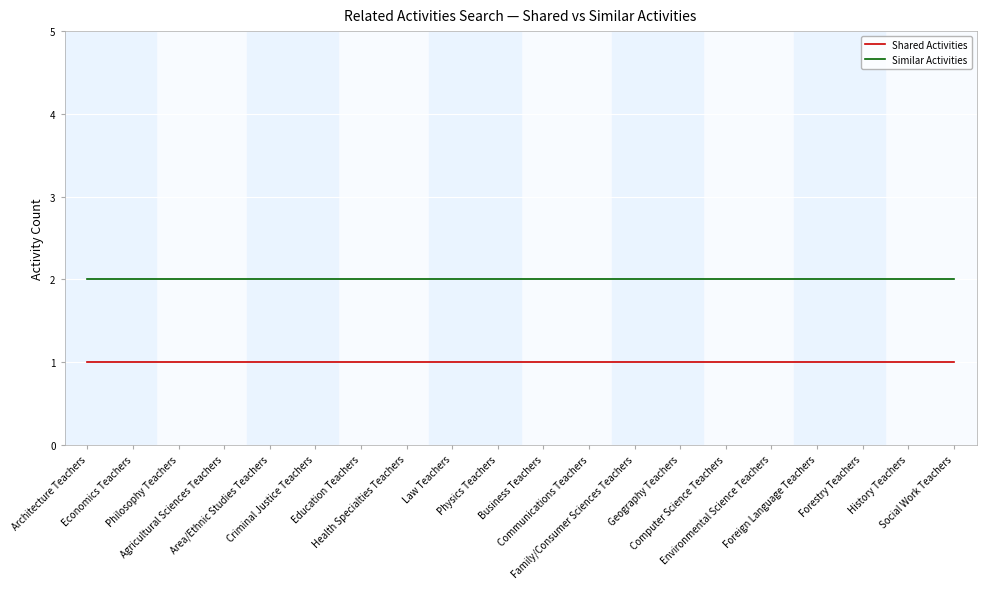

Rank the series by their maximum value, from highest to lowest.

Similar Activities, Shared Activities